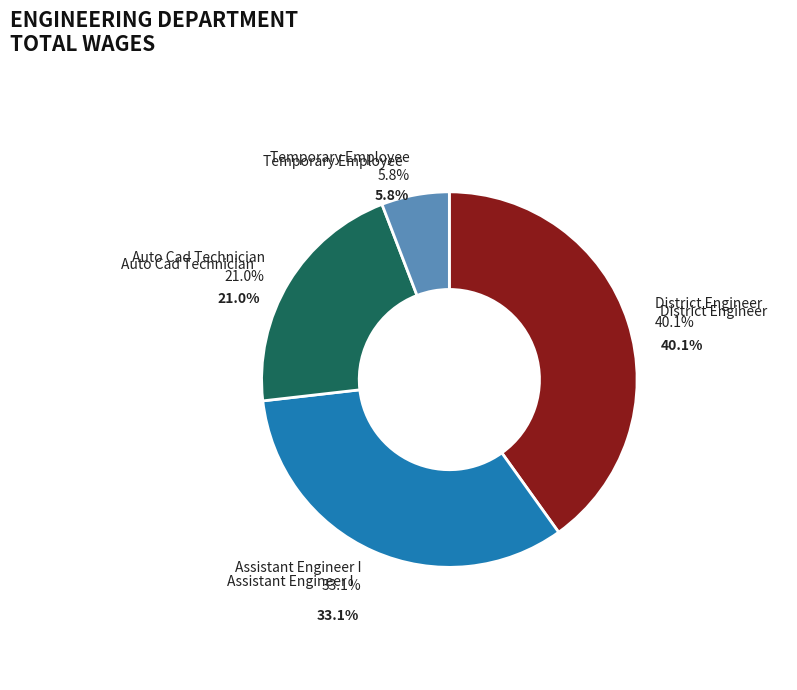

To the nearest percent, what percentage of the pie is Auto Cad Technician?

21%